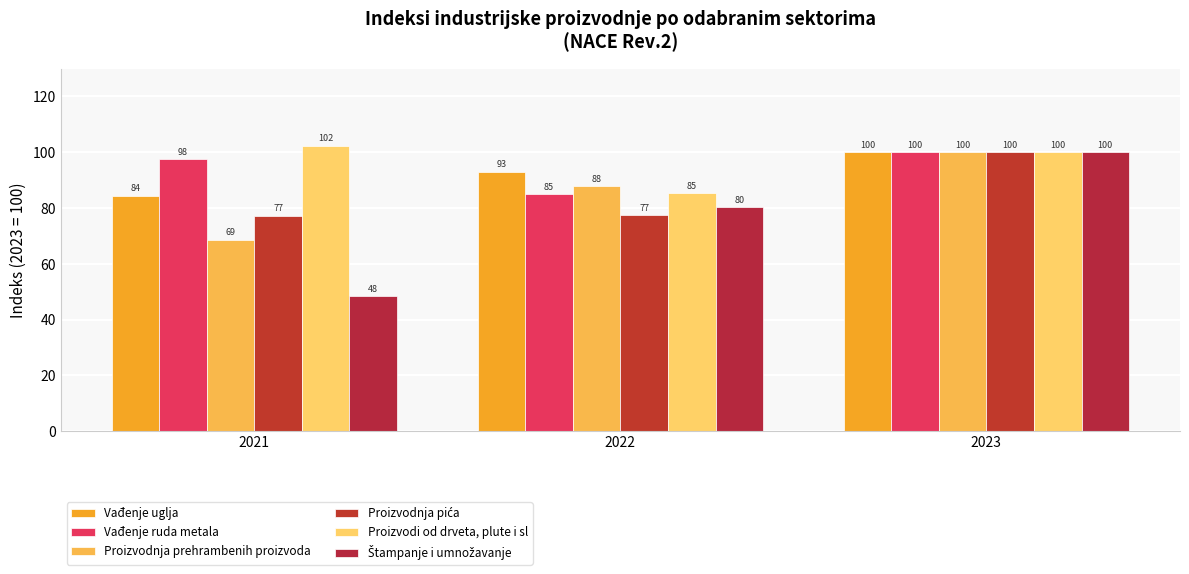

What is the difference between the maximum and second lowest values in the Vađenje ruda metala series?

2.5